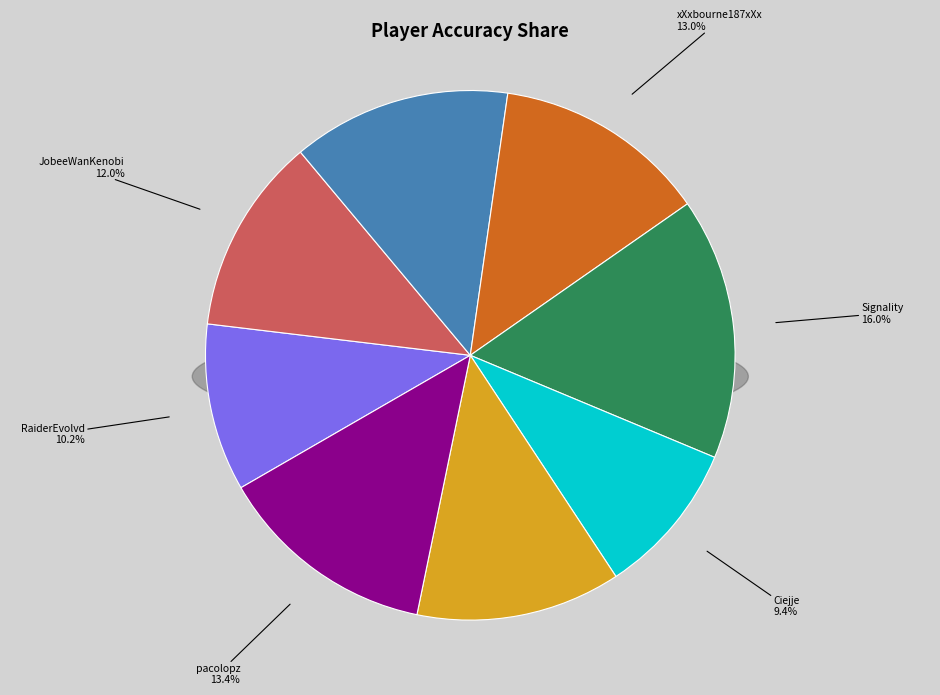

Which slice is the smallest?

Ciejje